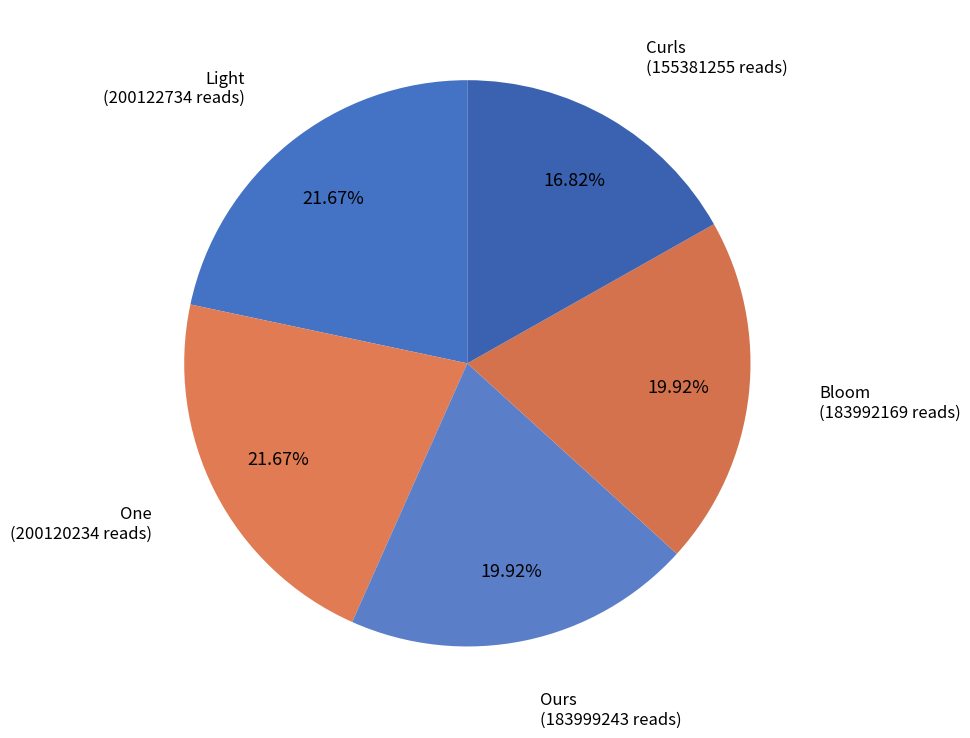

Approximately how many times larger is the value at Curls compared to Bloom?

0.8